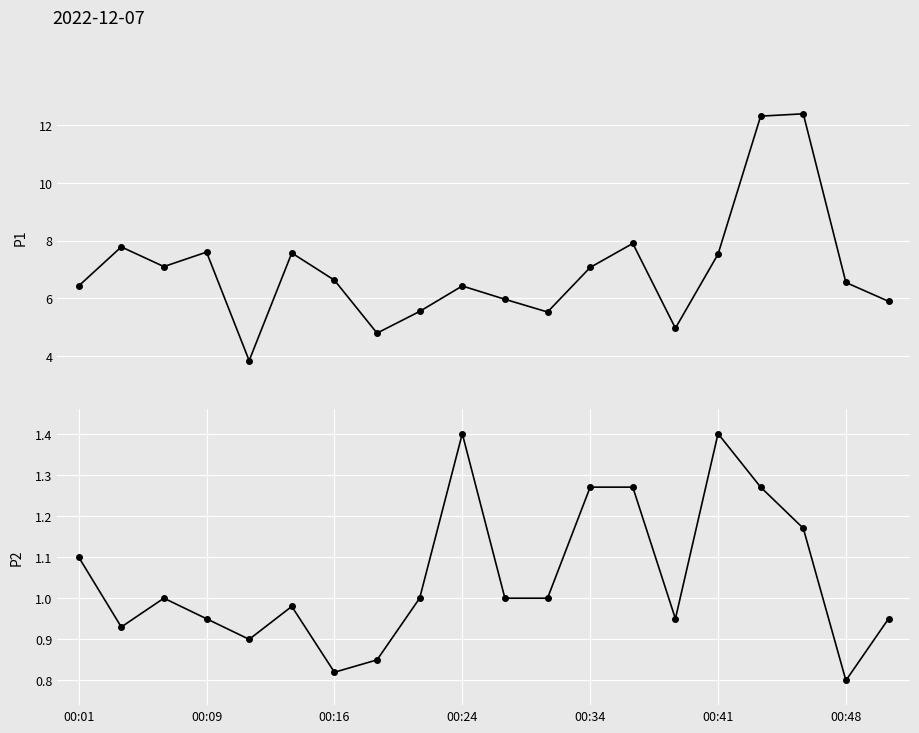

What are all the series names shown in the legend?

P1, P2